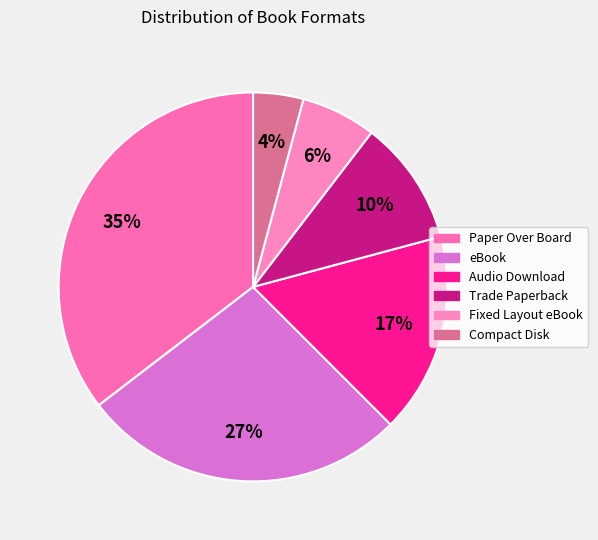

Does Trade Paperback represent more than half of the total?

No